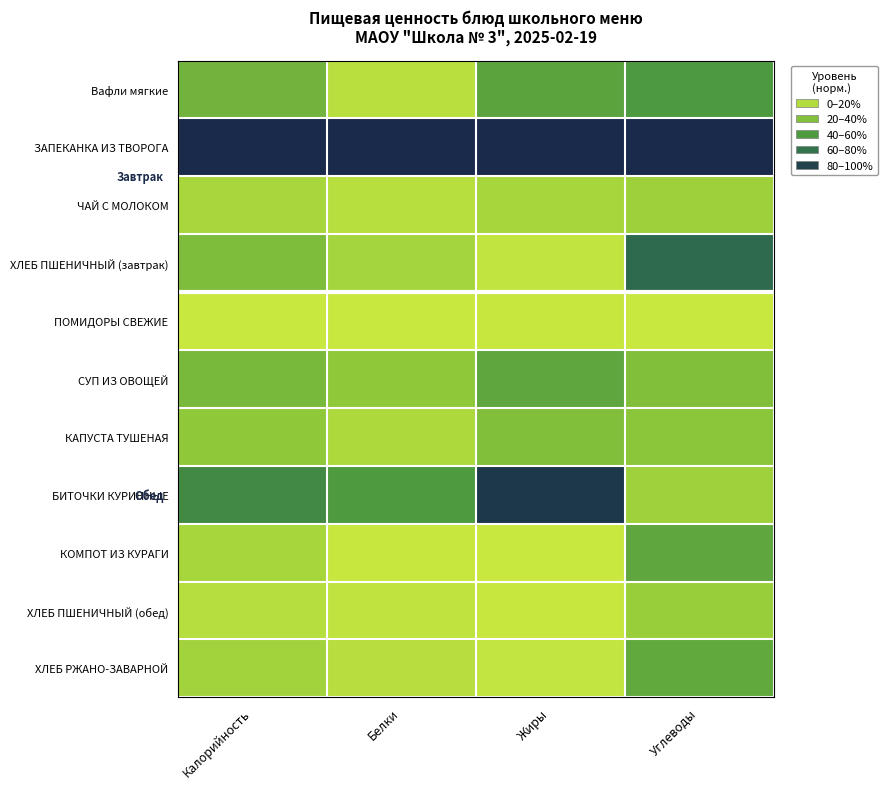

Reading left to right, transcribe all the data shown in this chart.

Вафли мягкие: Калорийность=0.4	Белки=0.1	Жиры=0.4	Углеводы=0.5
ЗАПЕКАНКА ИЗ ТВОРОГА: Калорийность=1.0	Белки=1.0	Жиры=1.0	Углеводы=1.0
ЧАЙ С МОЛОКОМ: Калорийность=0.1	Белки=0.1	Жиры=0.1	Углеводы=0.2
ХЛЕБ ПШЕНИЧНЫЙ (завтрак): Калорийность=0.3	Белки=0.2	Жиры=0.0	Углеводы=0.7
ПОМИДОРЫ СВЕЖИЕ: Калорийность=0.0	Белки=0.0	Жиры=0.0	Углеводы=0.0
СУП ИЗ ОВОЩЕЙ: Калорийность=0.3	Белки=0.2	Жиры=0.4	Углеводы=0.3
КАПУСТА ТУШЕНАЯ: Калорийность=0.2	Белки=0.1	Жиры=0.3	Углеводы=0.3
БИТОЧКИ КУРИННЫЕ: Калорийность=0.6	Белки=0.5	Жиры=0.9	Углеводы=0.2
КОМПОТ ИЗ КУРАГИ: Калорийность=0.2	Белки=0.0	Жиры=0.0	Углеводы=0.4
ХЛЕБ ПШЕНИЧНЫЙ (обед): Калорийность=0.1	Белки=0.0	Жиры=0.0	Углеводы=0.2
ХЛЕБ РЖАНО-ЗАВАРНОЙ: Калорийность=0.2	Белки=0.1	Жиры=0.0	Углеводы=0.4